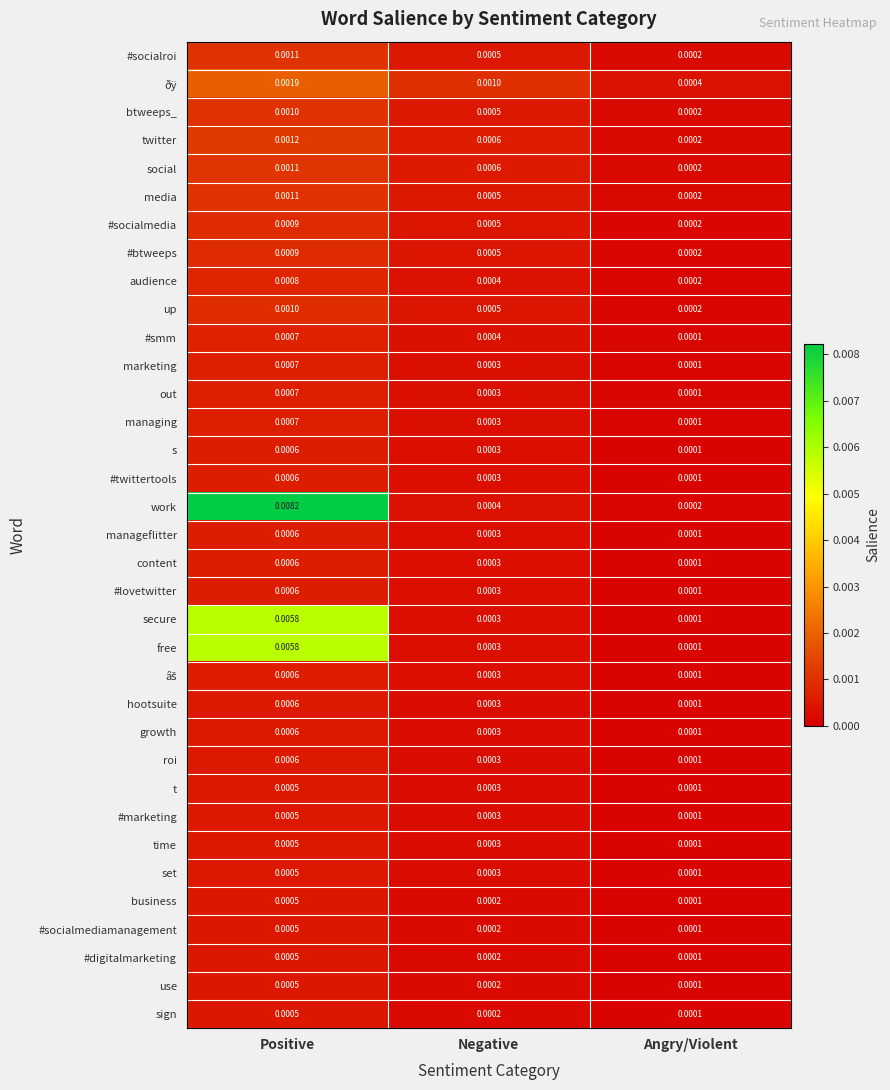

List the labels in order of hootsuite value, largest first.

Positive, Negative, Angry/Violent